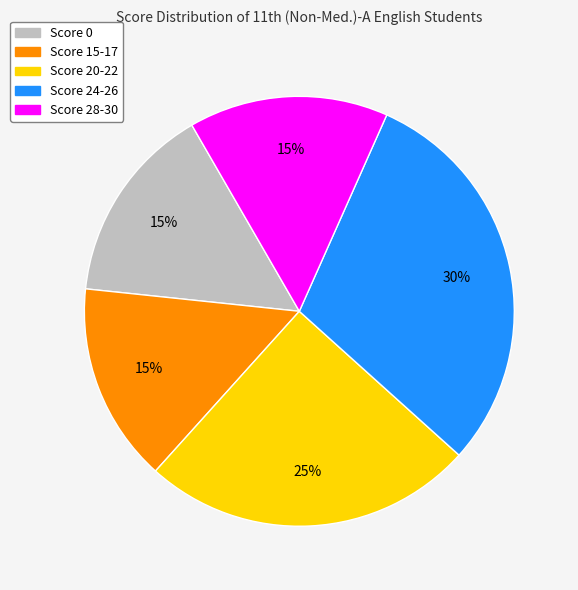

Does any single category account for the majority?

No